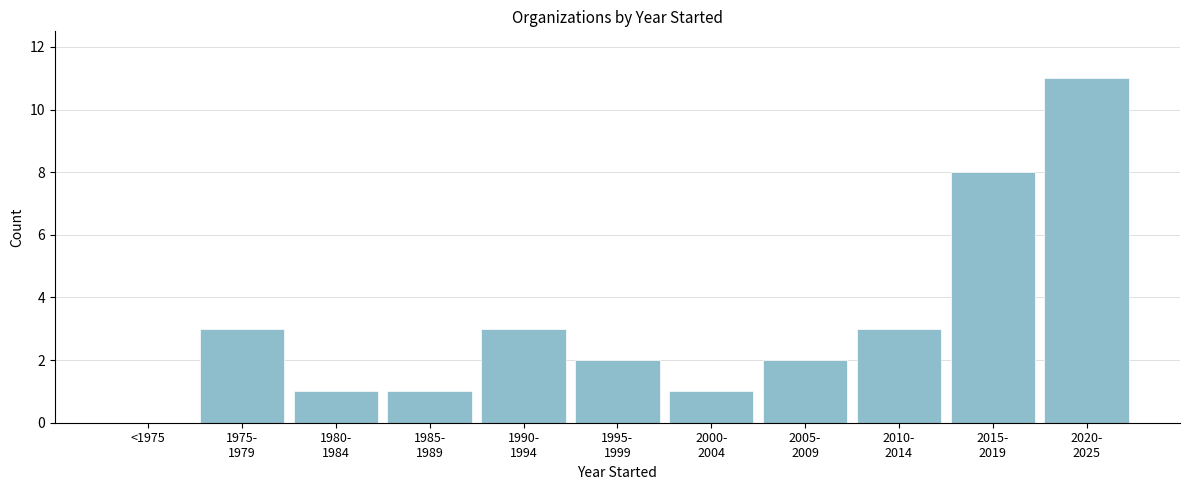

The value at <1975 is 6. True or false?

False